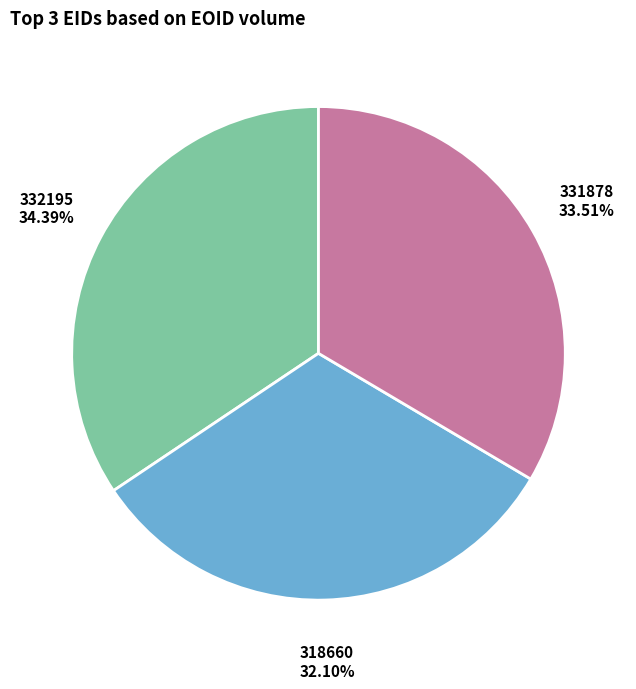

What percentage is the 318660 slice, to the nearest percent?

32%